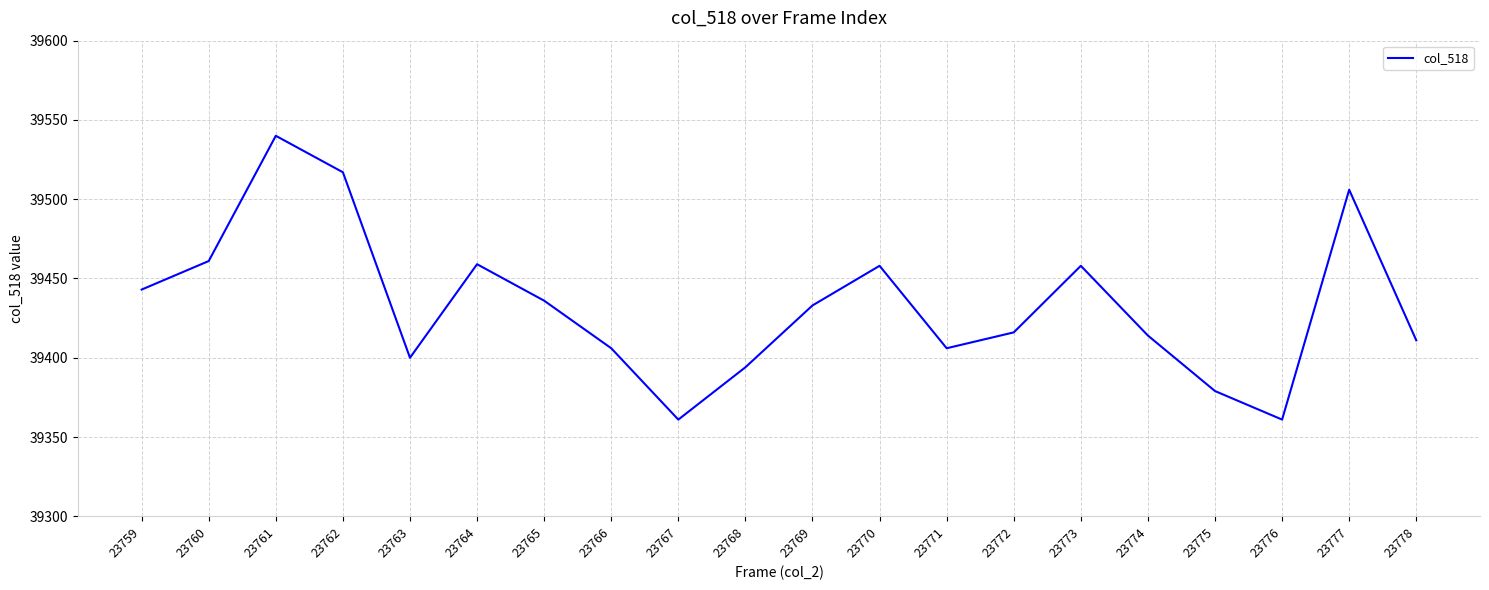

Read the value at 23769.

39433